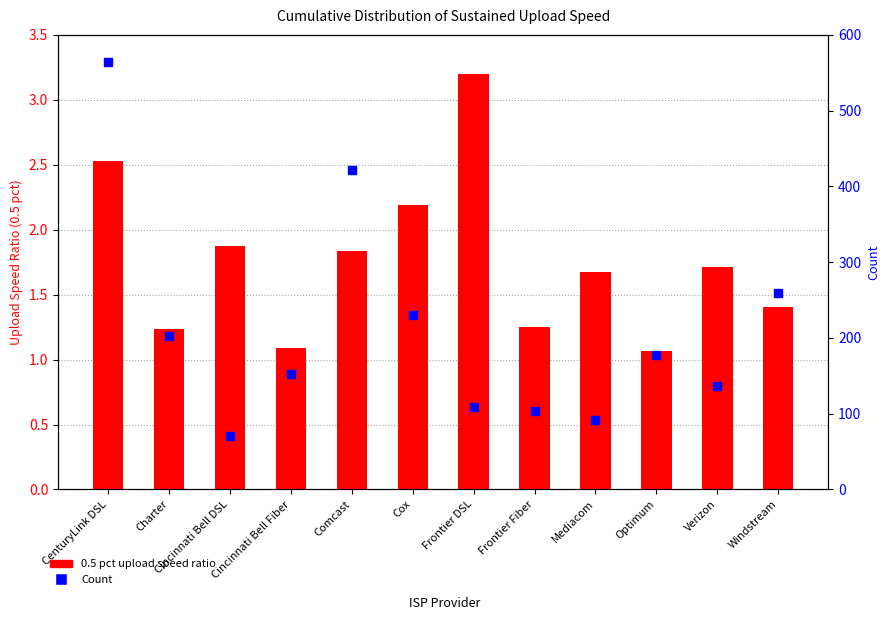

At which category is the sum across all series the highest?

CenturyLink DSL